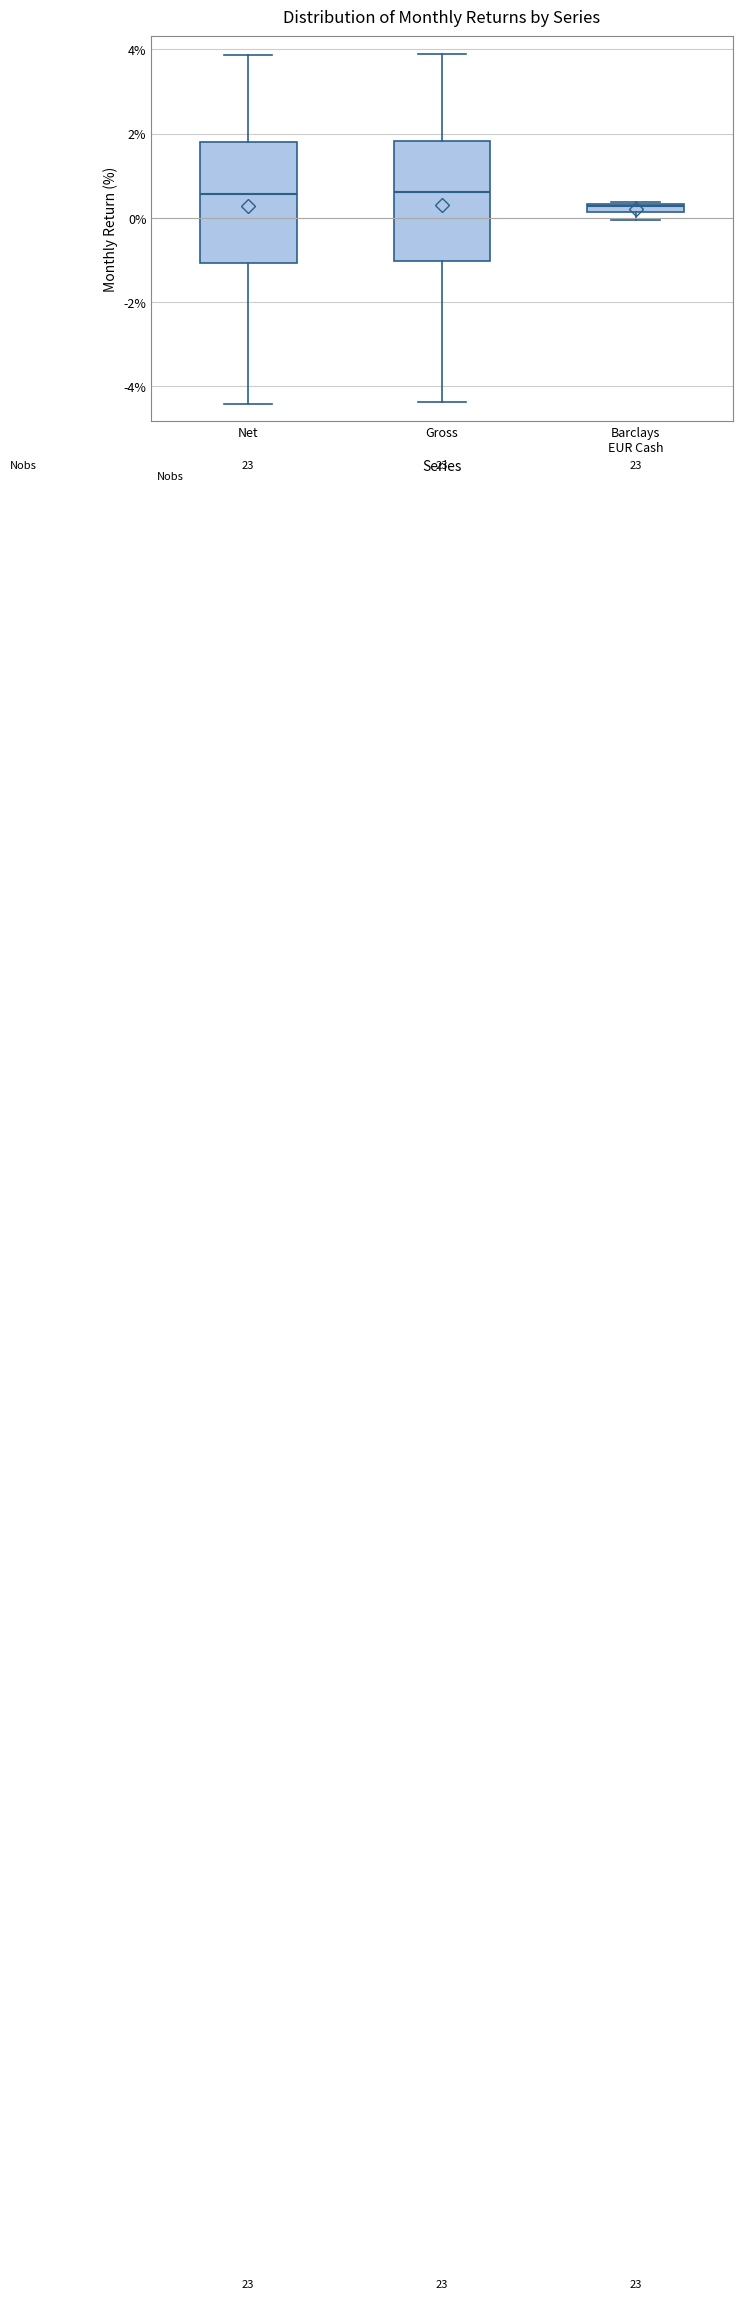

Where is the upper edge of the box for Net on the y-axis? The values are not printed on the chart, so give them approximately, as read against the axis.

1.8